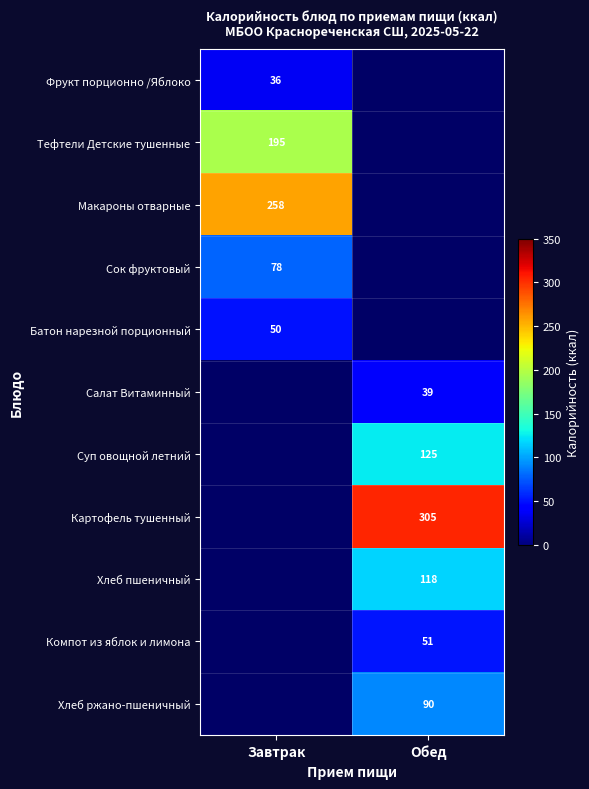

The Салат Витаминный series shows 39.0 at Обед. True or false?

True